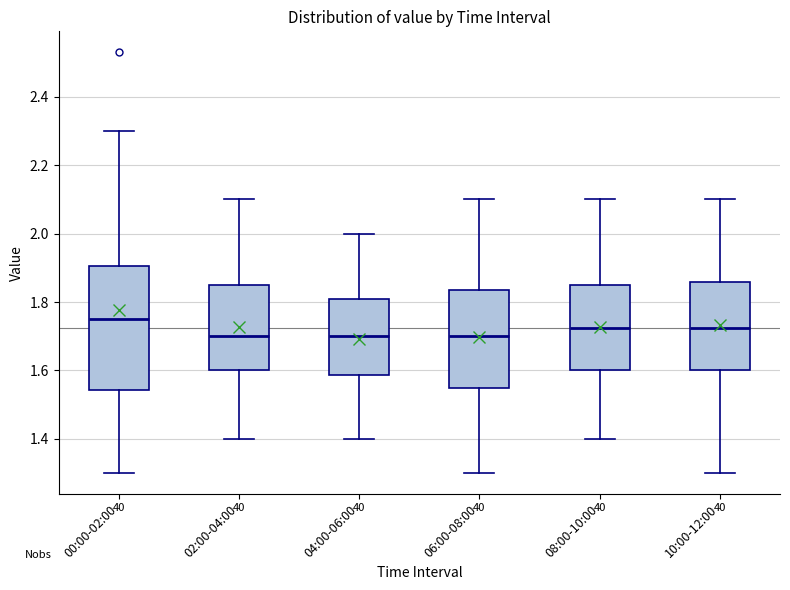

Which box is the tallest, from its lower edge to its upper edge?

00:00-02:00